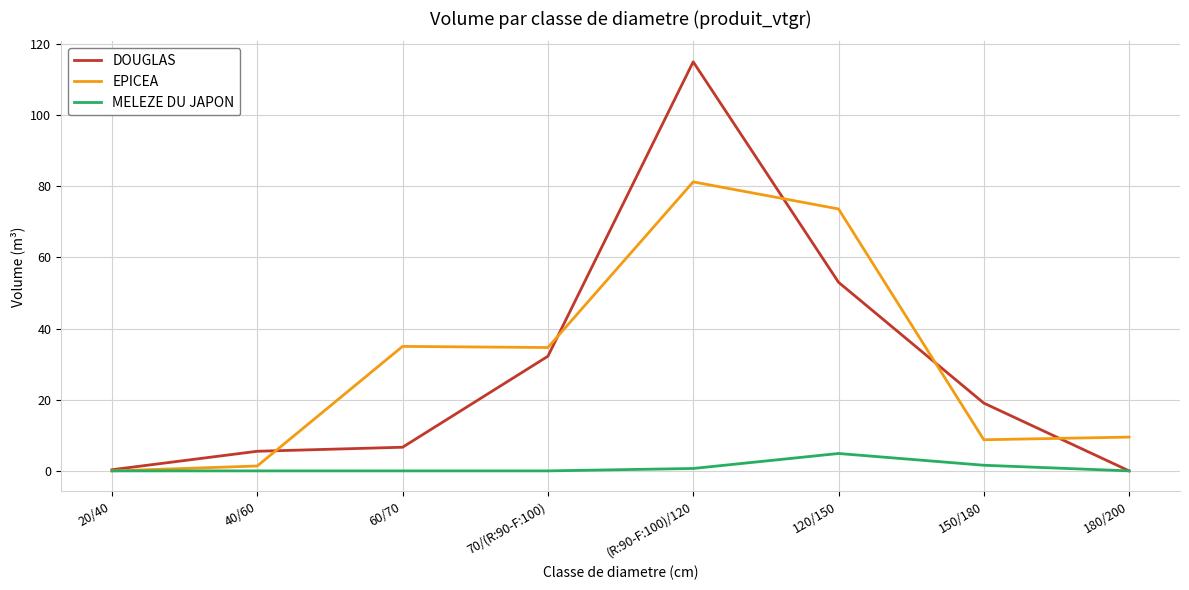

Is this an area chart (filled region under the line)?

No